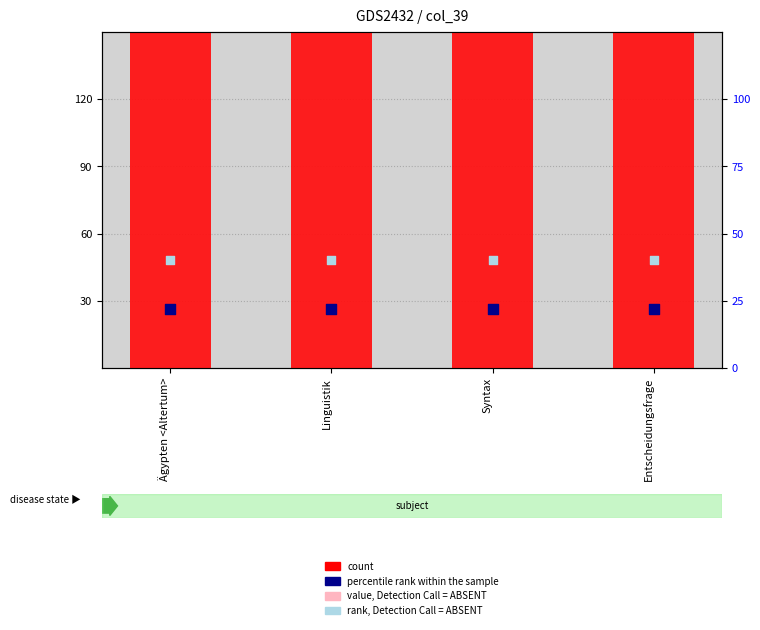

Which series contains the highest Y value?

count